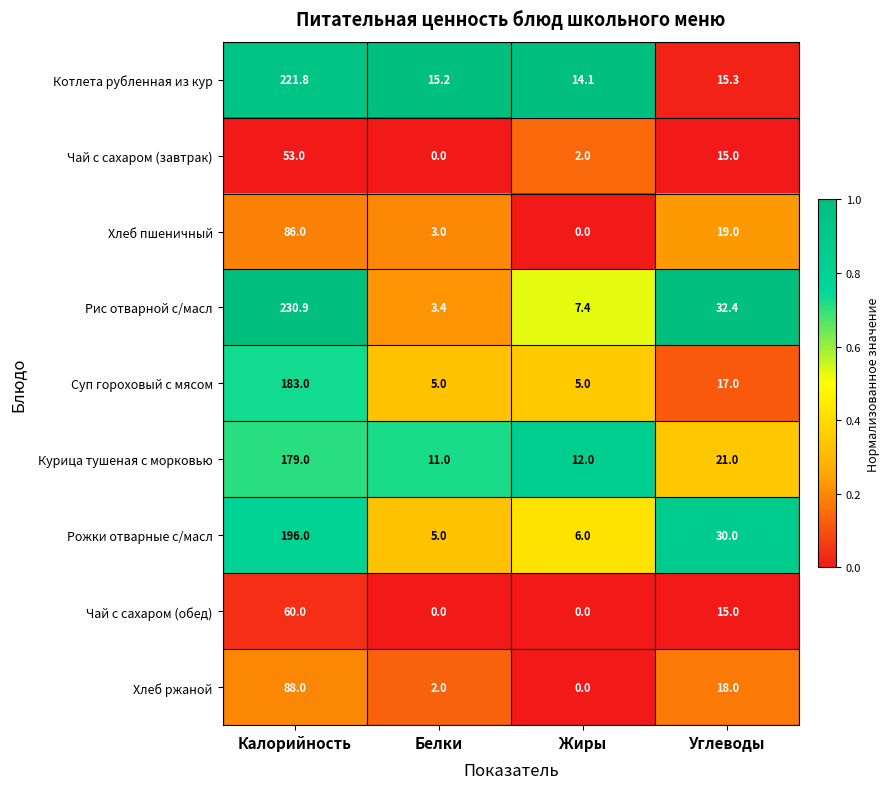

What is the difference between the maximum and minimum values in the Котлета рубленная из кур series?

207.7